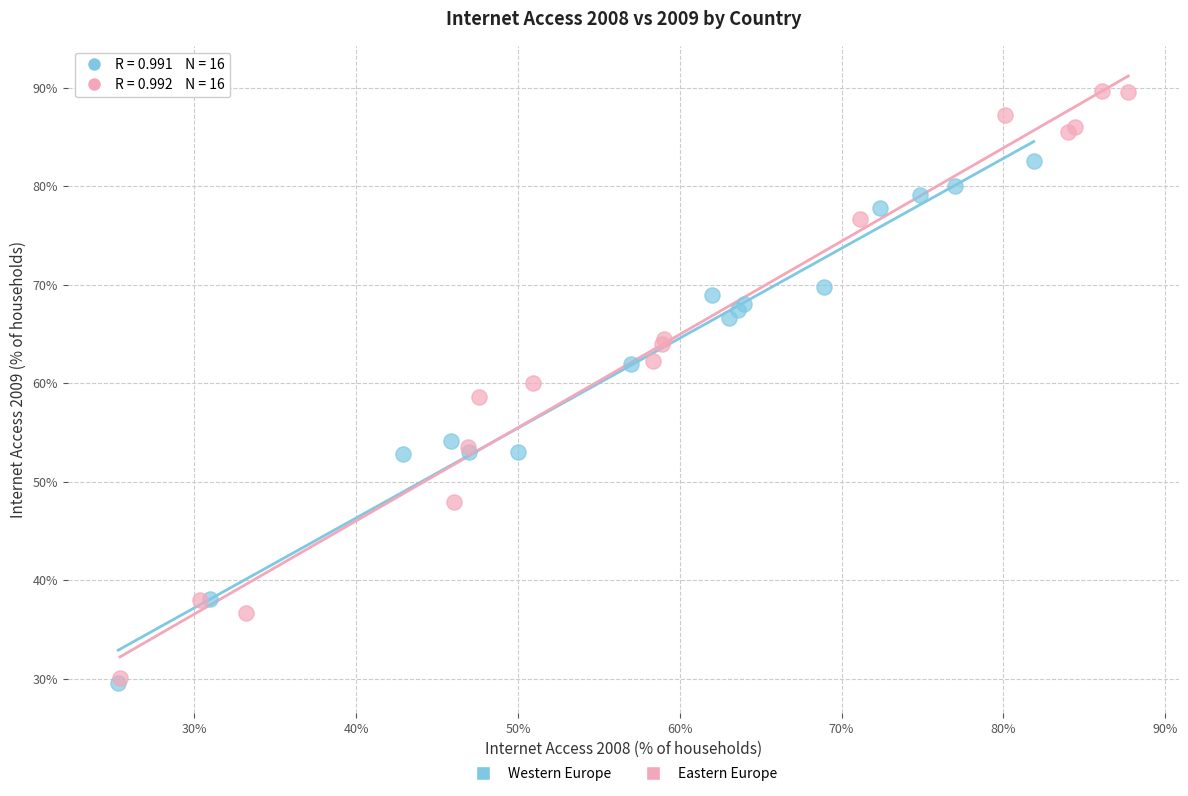

Which series contains the highest Y value?

Eastern Europe